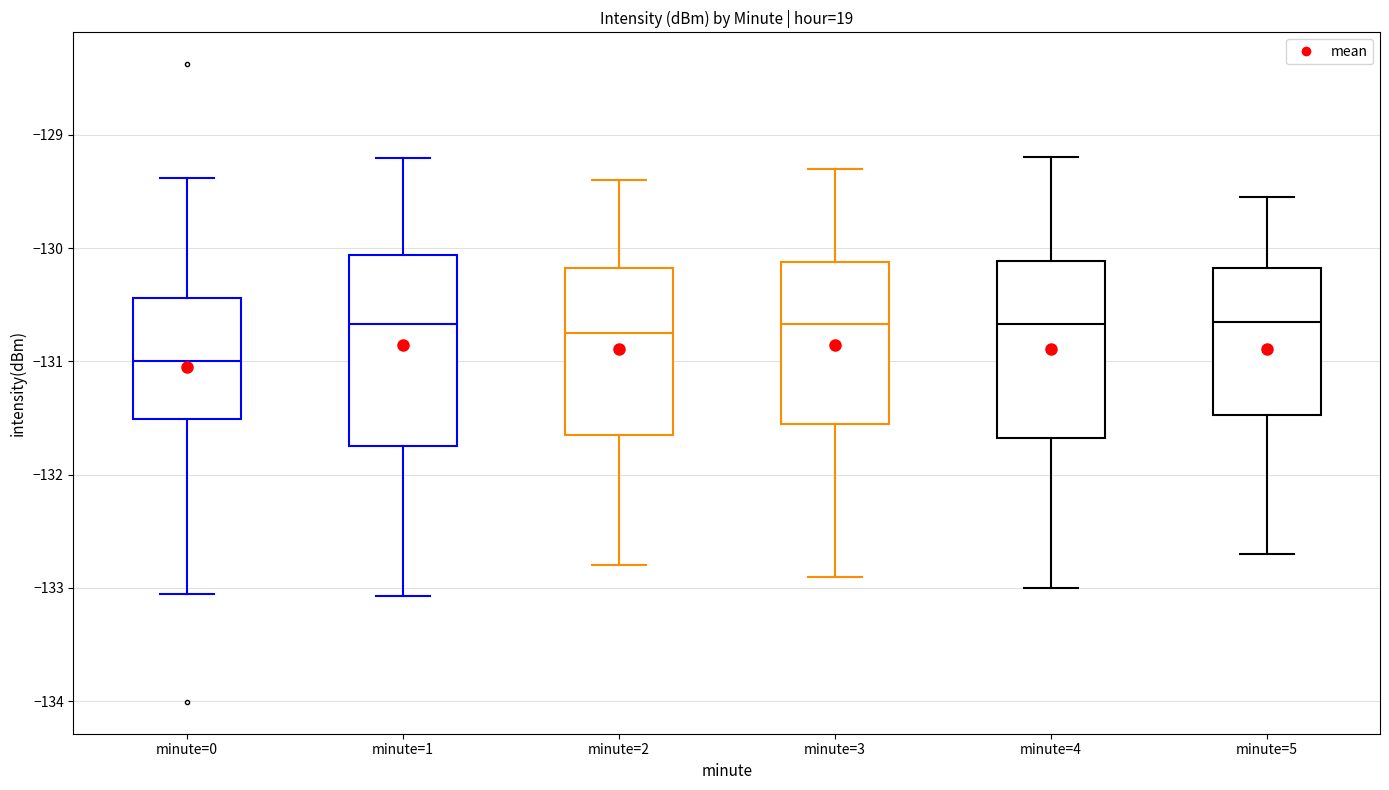

Reading left to right, read every box against the y-axis: the position of its median line, the range the box covers, and the ends of its whiskers. The values are not printed on the chart, so give them approximately, as read against the axis.

minute=0: median -131.0, box -131.5 to -130.4, whiskers -133.1 to -129.4
minute=1: median -130.7, box -131.7 to -130.1, whiskers -133.1 to -129.2
minute=2: median -130.7, box -131.6 to -130.2, whiskers -132.8 to -129.4
minute=3: median -130.7, box -131.5 to -130.1, whiskers -132.9 to -129.3
minute=4: median -130.7, box -131.7 to -130.1, whiskers -133.0 to -129.2
minute=5: median -130.6, box -131.5 to -130.2, whiskers -132.7 to -129.5